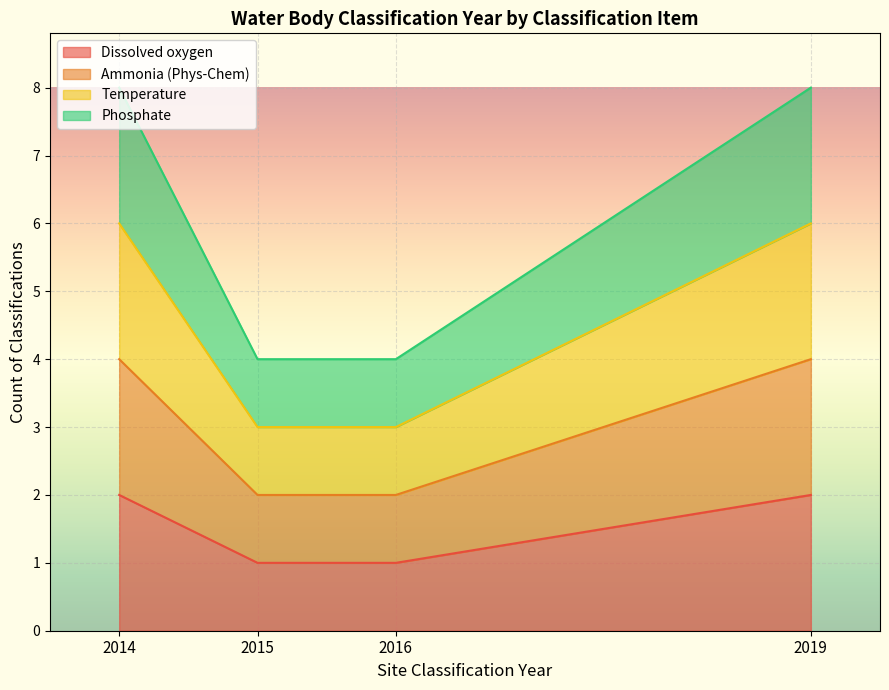

The value of Ammonia (Phys-Chem) at 2019 is 1123. True or false?

False